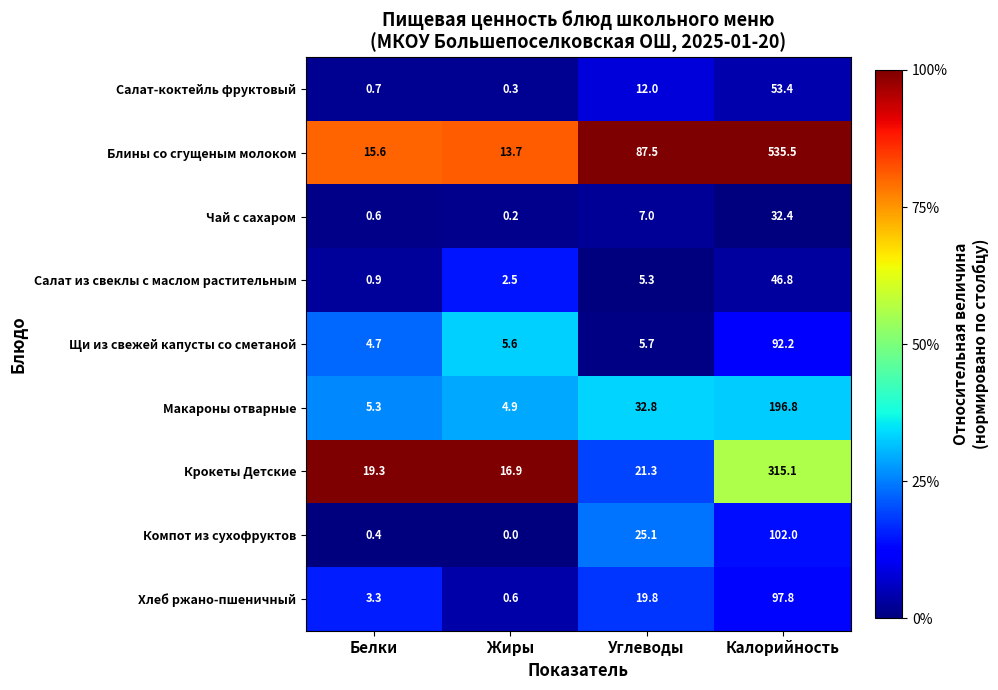

Is the value of Блины со сгущеным молоком at Калорийность greater than the value of Салат-коктейль фруктовый at Калорийность?

Yes